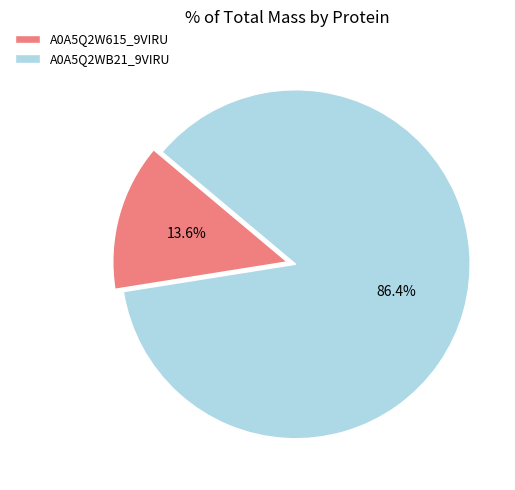

Which has a higher value, A0A5Q2WB21_9VIRU or A0A5Q2W615_9VIRU?

A0A5Q2WB21_9VIRU